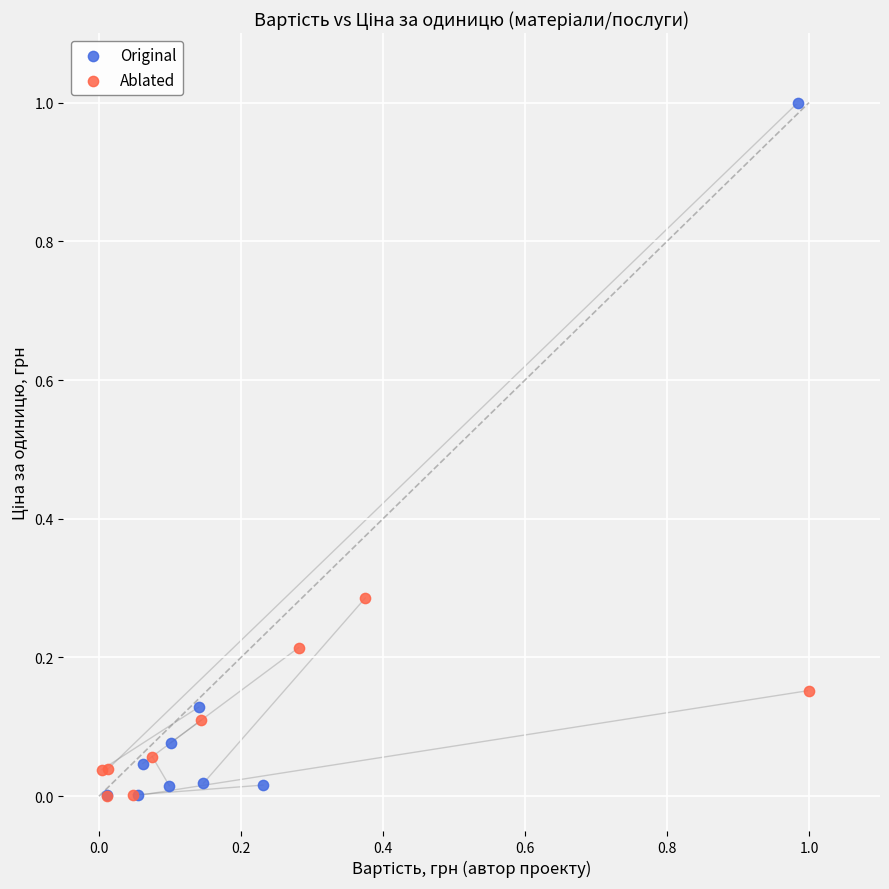

Which series reaches the maximum Y coordinate?

Original